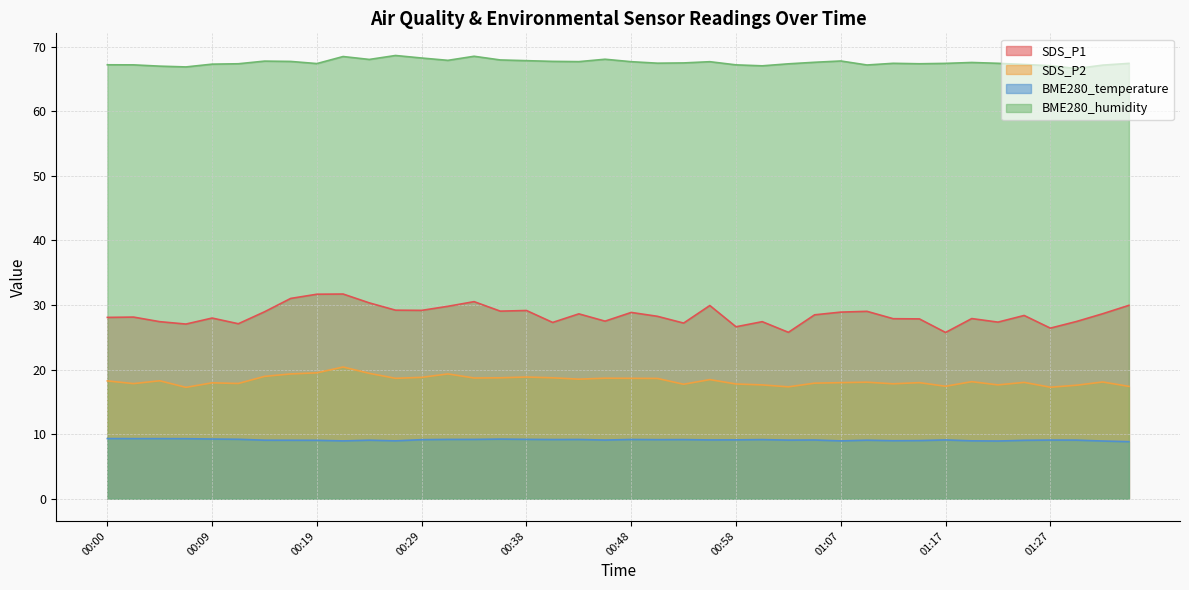

True or false: BME280_temperature and SDS_P2 intersect in this chart.

False